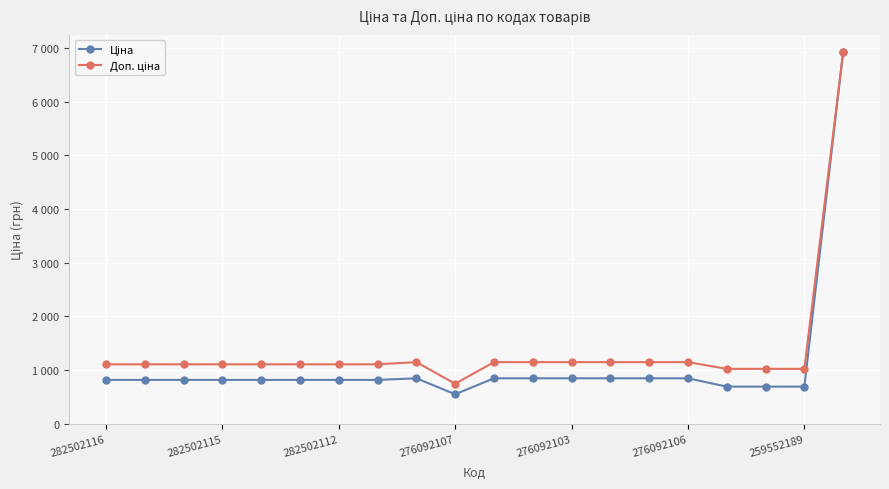

List the series in order of their overall mean, lowest first.

Ціна, Доп. ціна